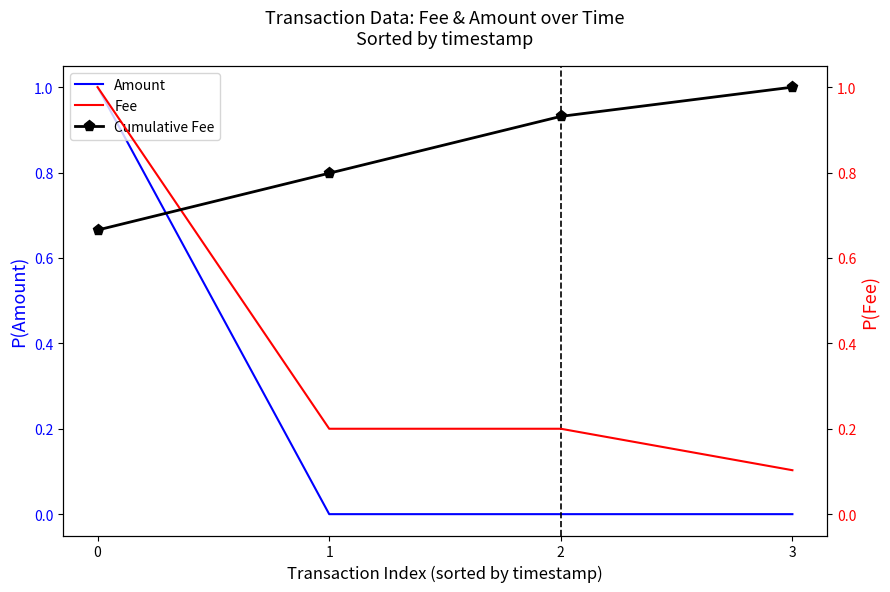

Where do Amount and Cumulative Fee first cross each other?

0 and 1